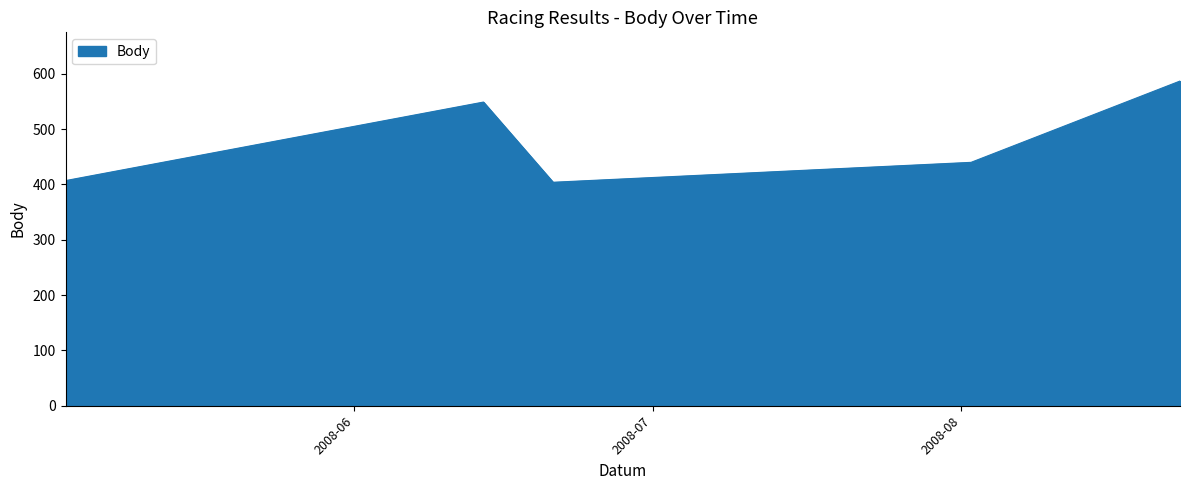

How many interior local peaks (higher than both neighbors) does the data have?

1